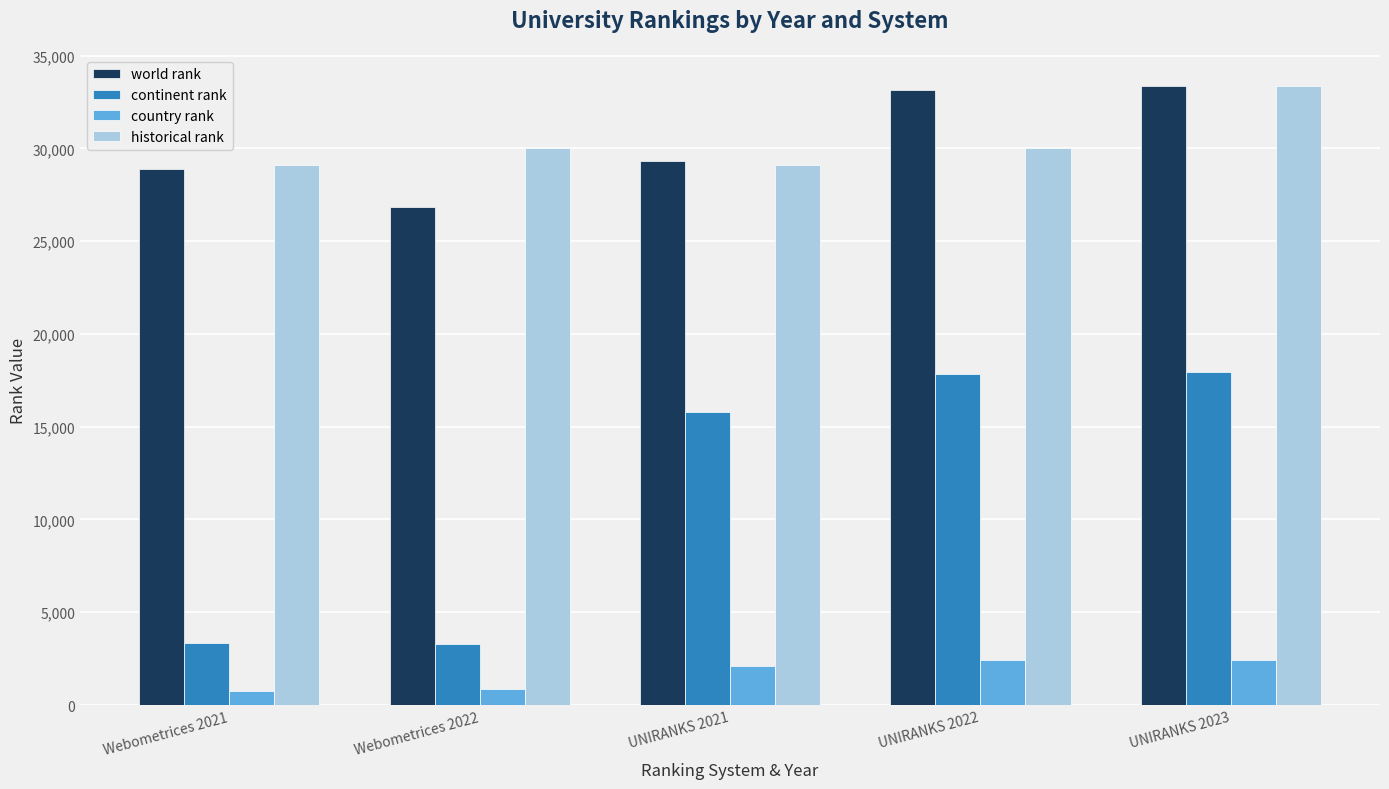

Which series has the widest spread of values?

continent rank